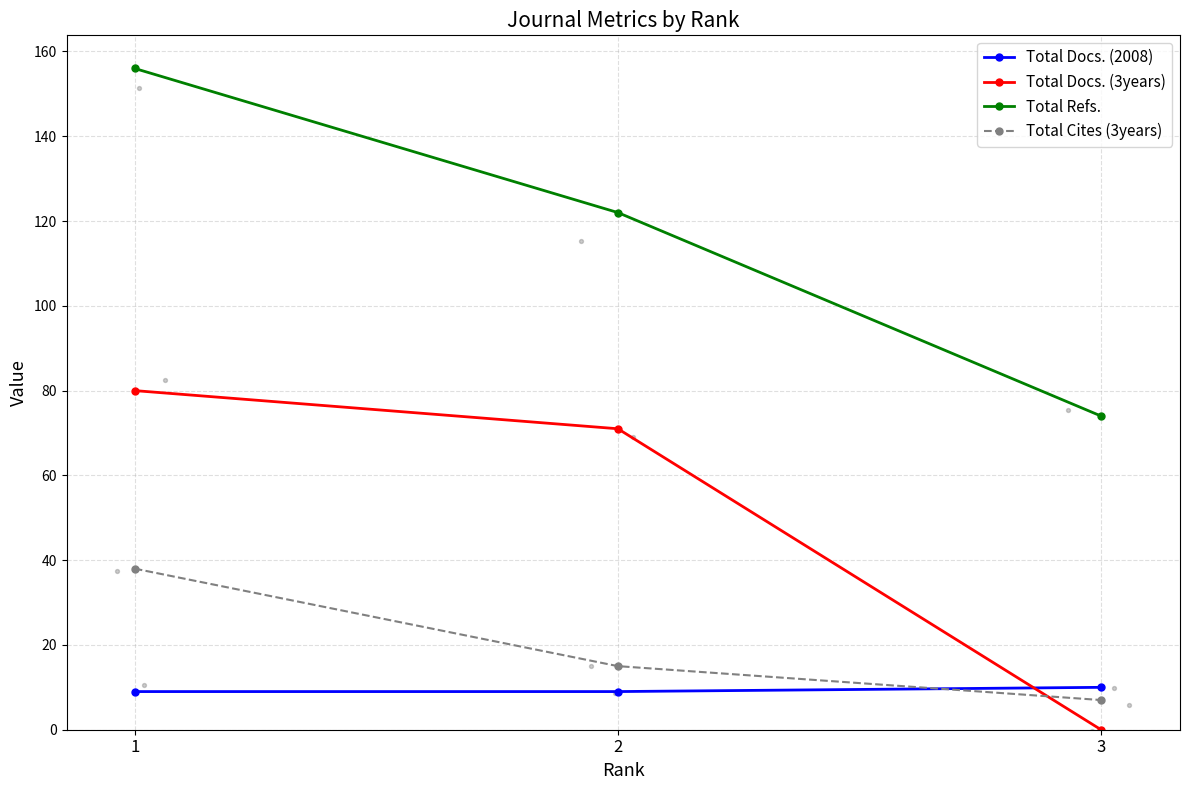

Which series contains the lowest Y value?

Total Docs. (3years)